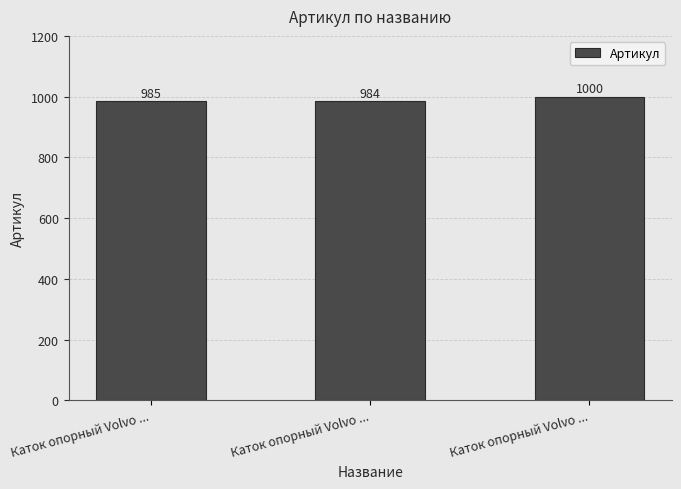

Which category has the highest value across all series?

Каток опорный Volvo ...